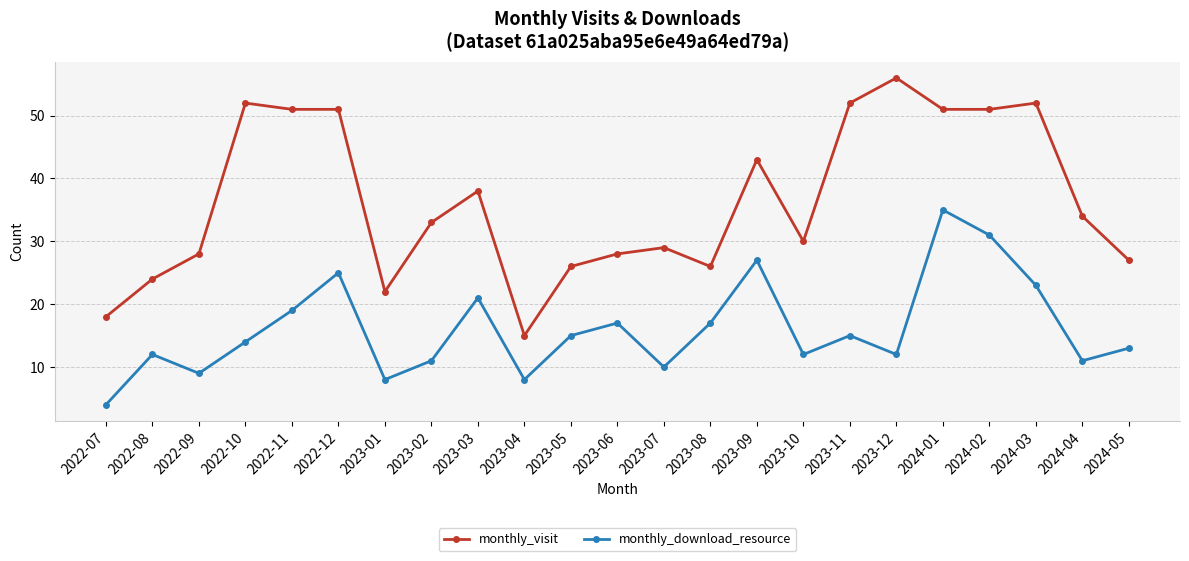

What is the label of the 21st point from the right?

2022-09